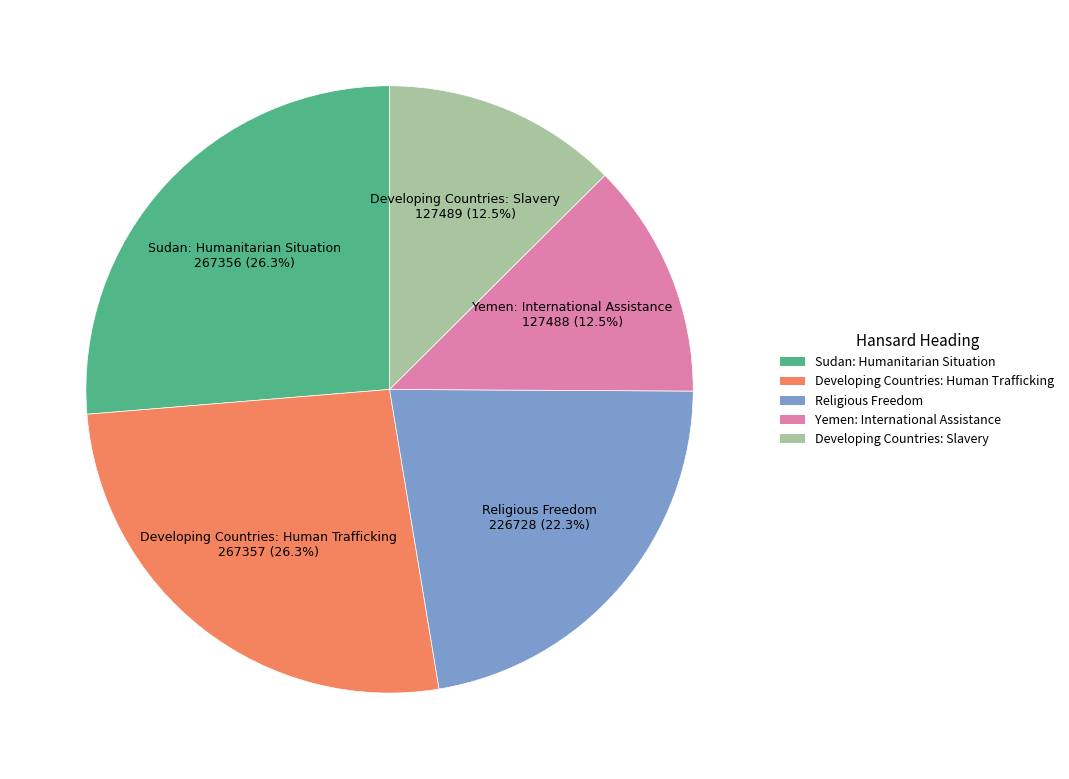

Does Religious Freedom account for over 50% of the chart?

No